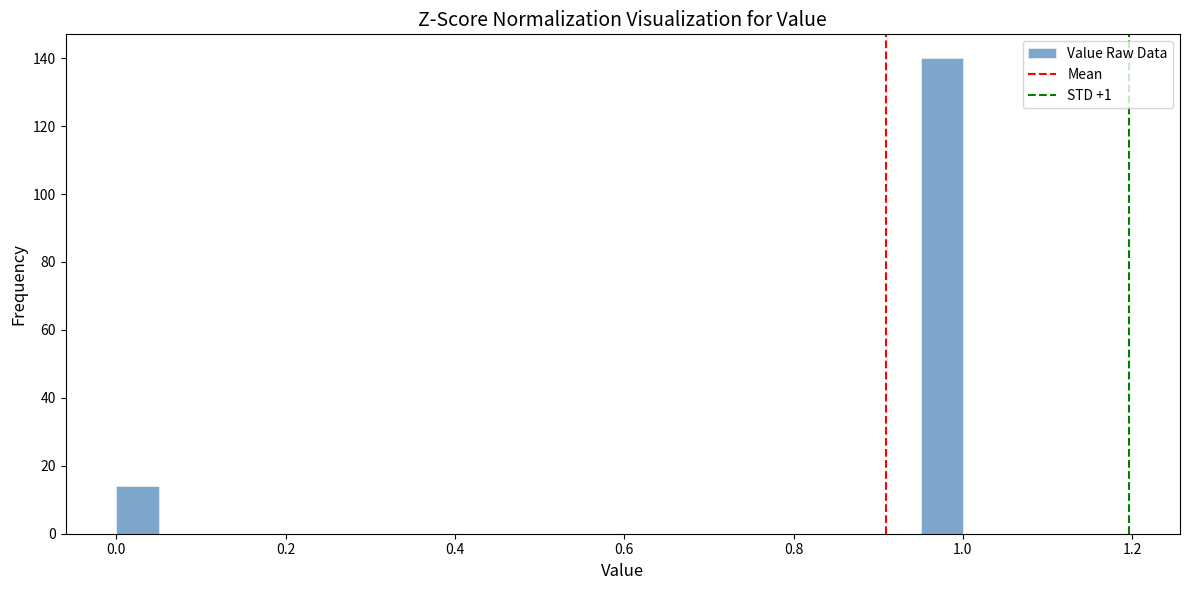

Around what value on the x-axis is the tallest bar? Give the approximate position of its centre, as read against the axis.

0.98